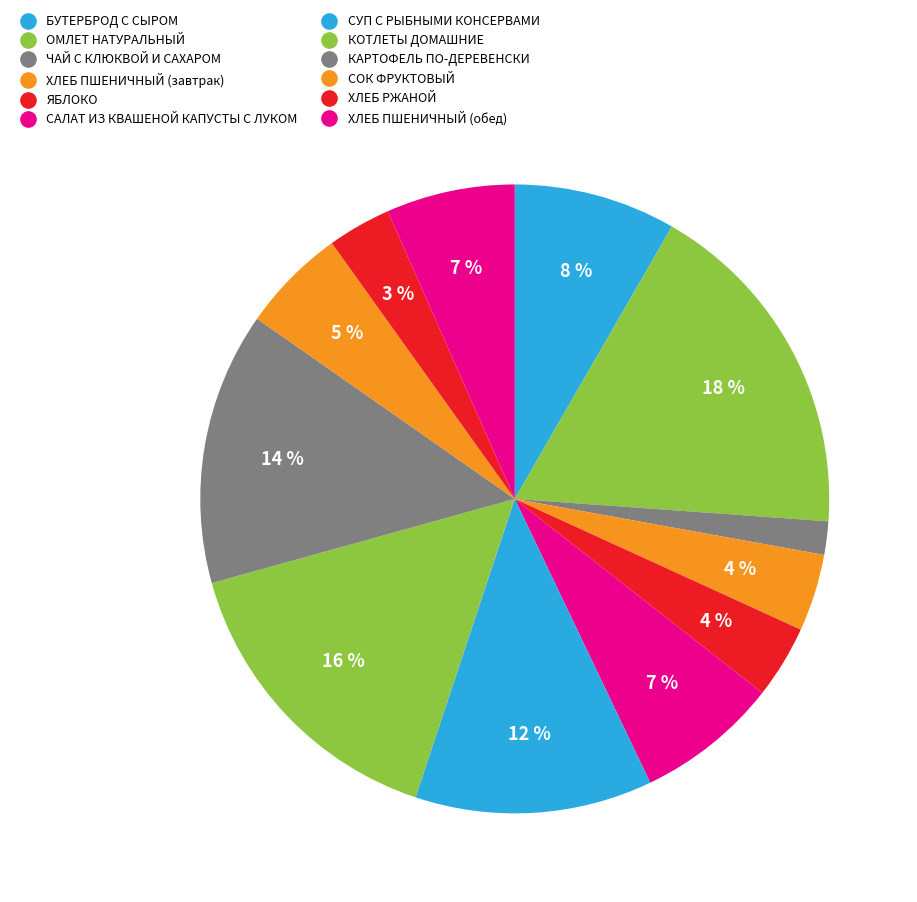

Count the number of slices in the pie.

12